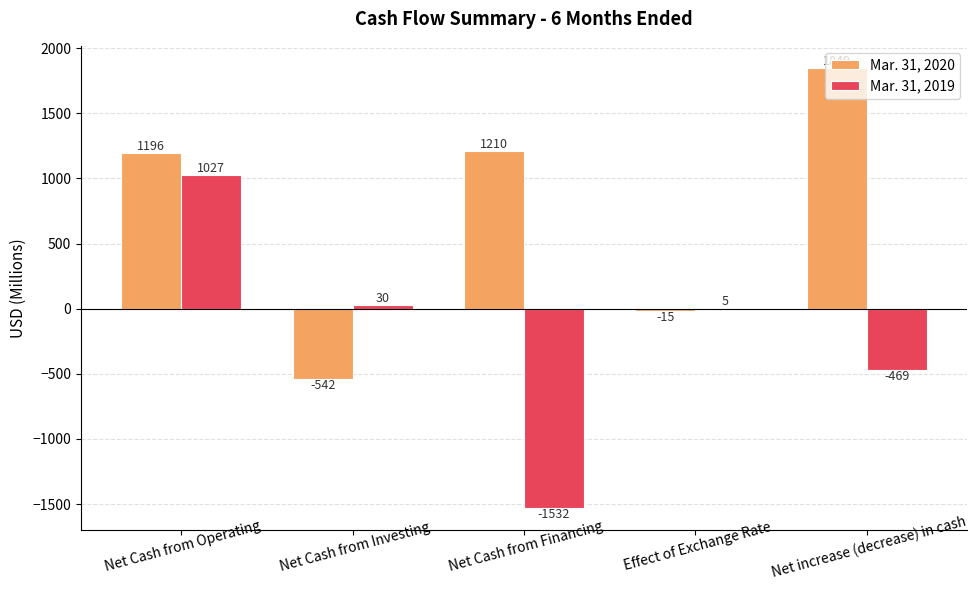

Where is Mar. 31, 2019 nearest to the value -252?

Net increase (decrease) in cash